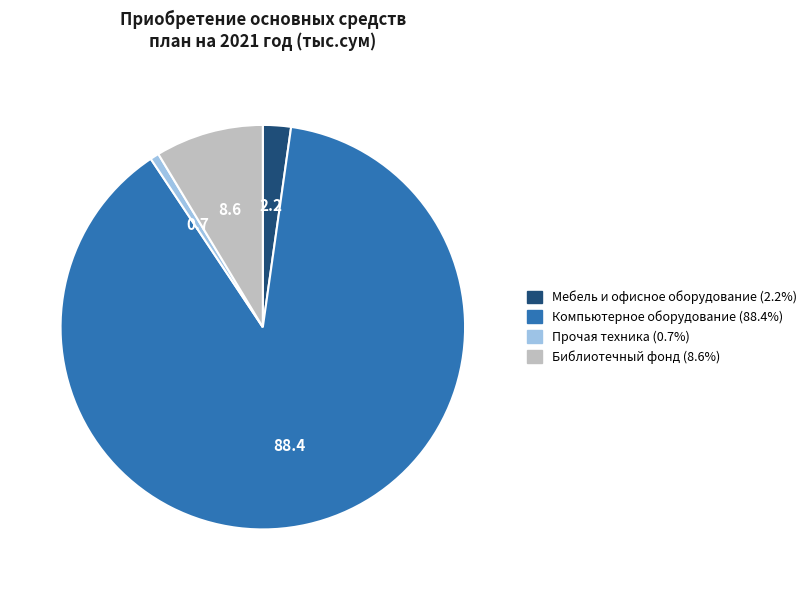

Does any single category account for the majority?

Yes